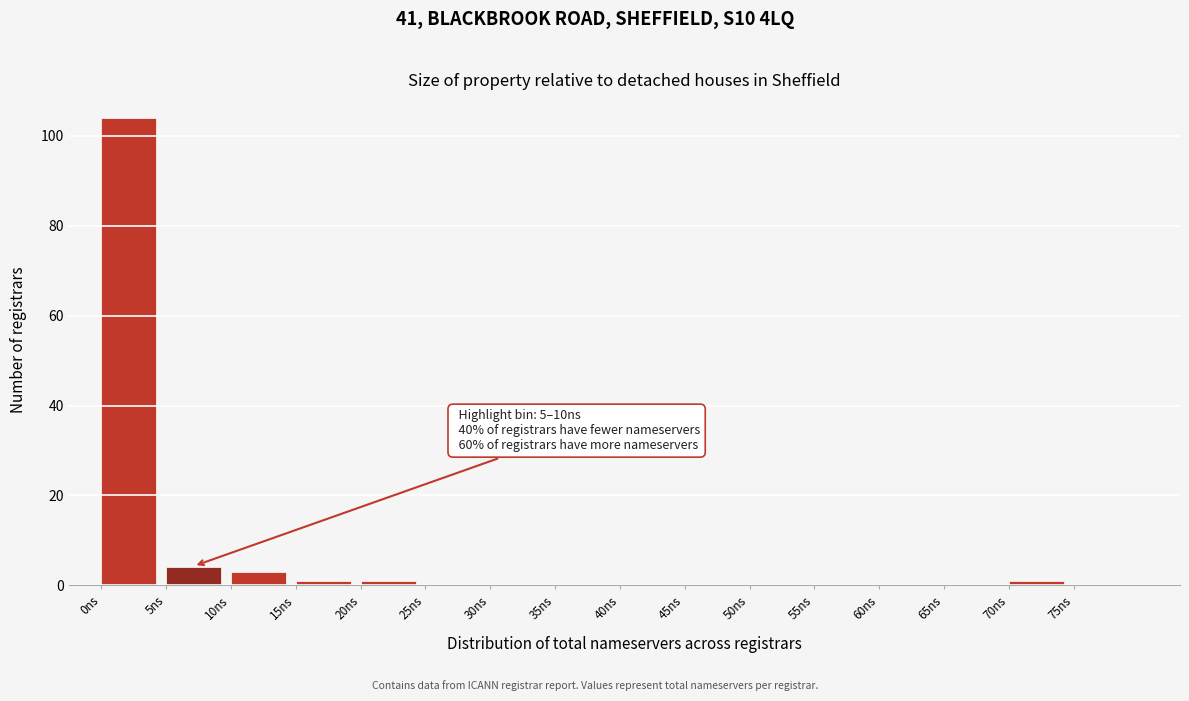

Which range on the x-axis has the tallest bar?

0 to 5